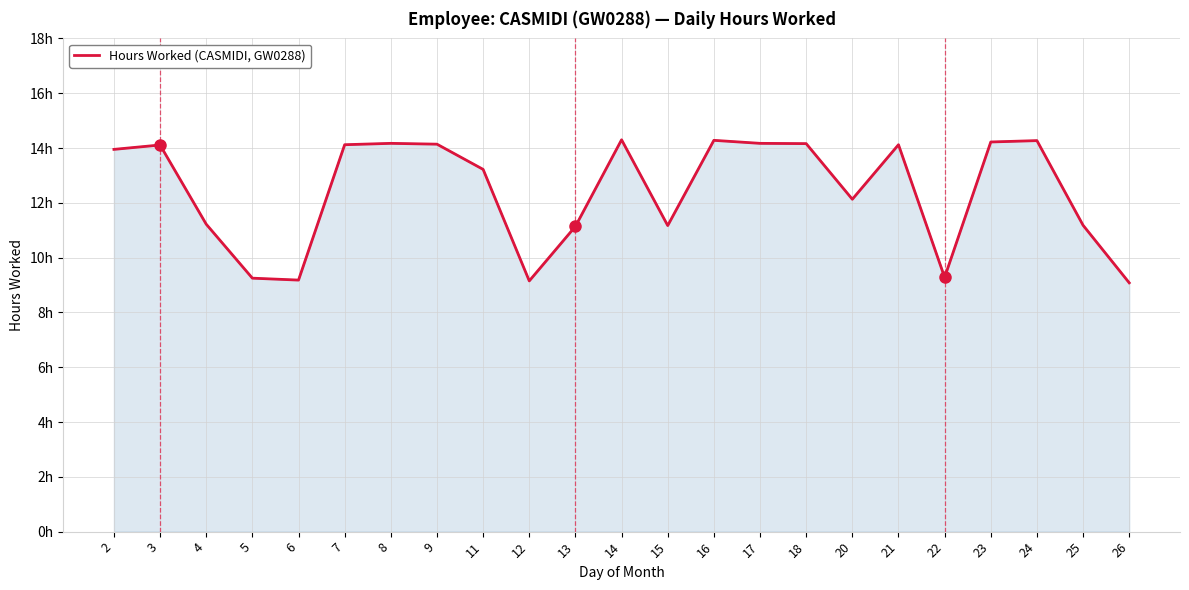

Is this an area chart (filled region under the line)?

Yes